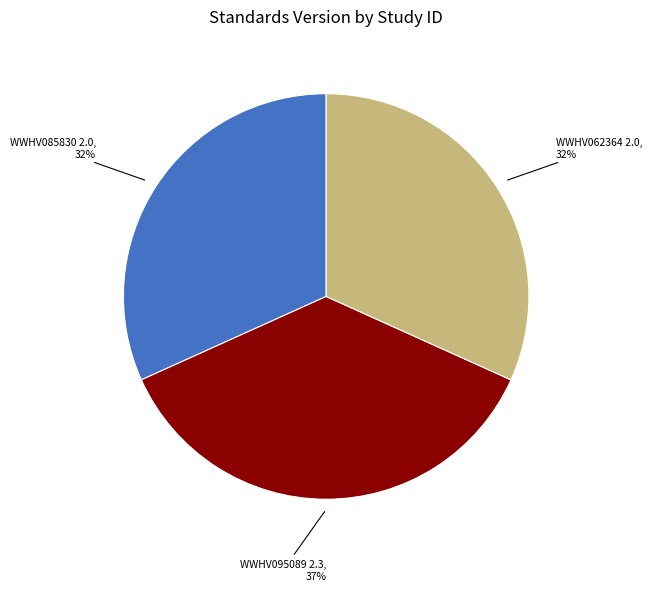

Is the sum of WWHV062364 and WWHV085830 greater than half?

Yes